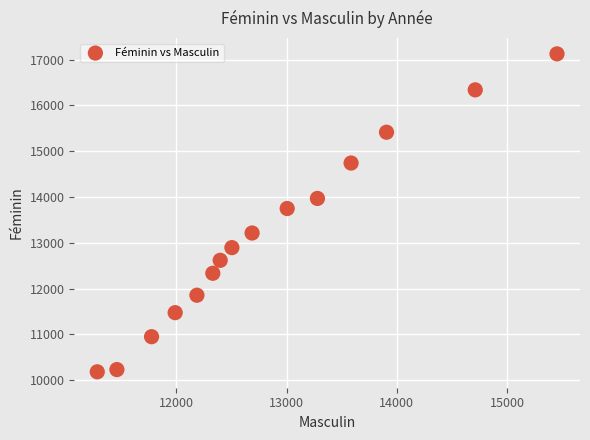

What is the range of X values (max minus min)?

4166